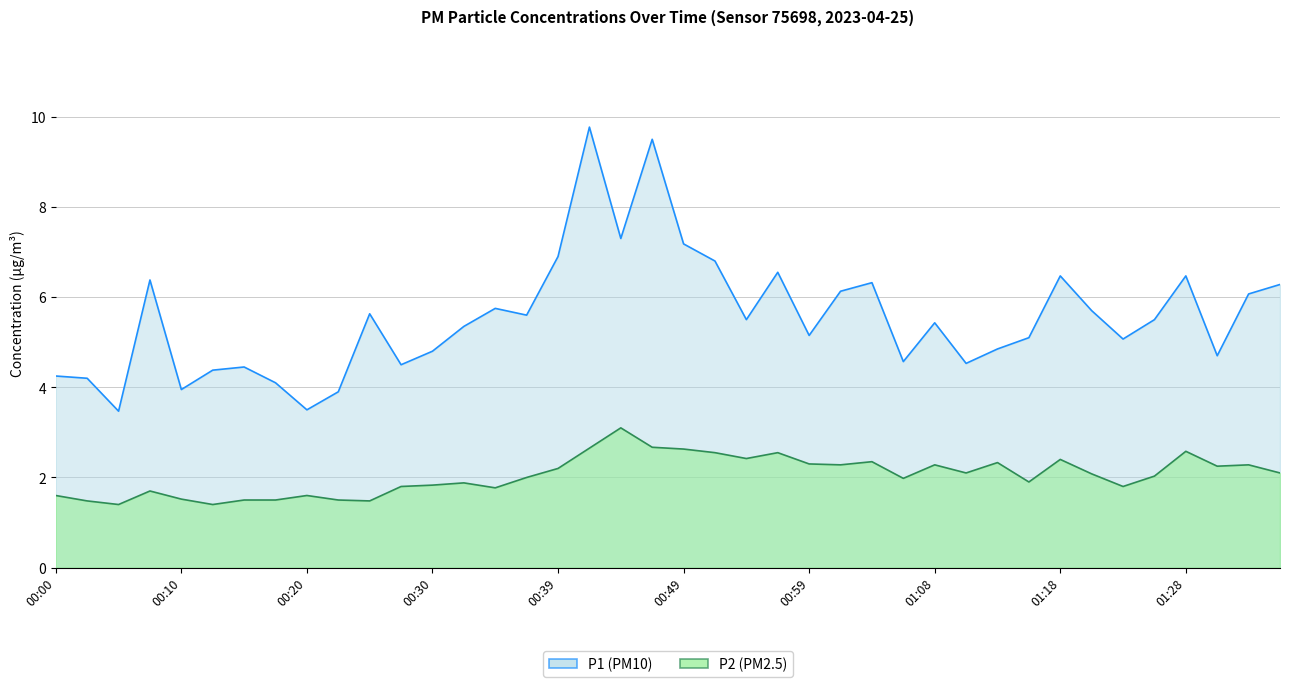

At which label does P2 first exceed 2?

00:39